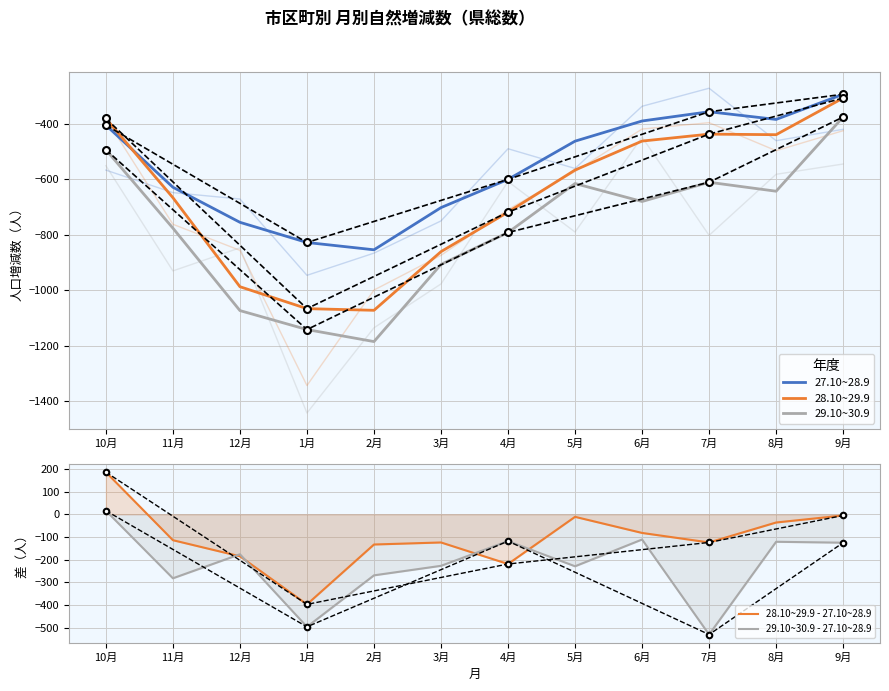

Which category has the highest value across all series?

10月